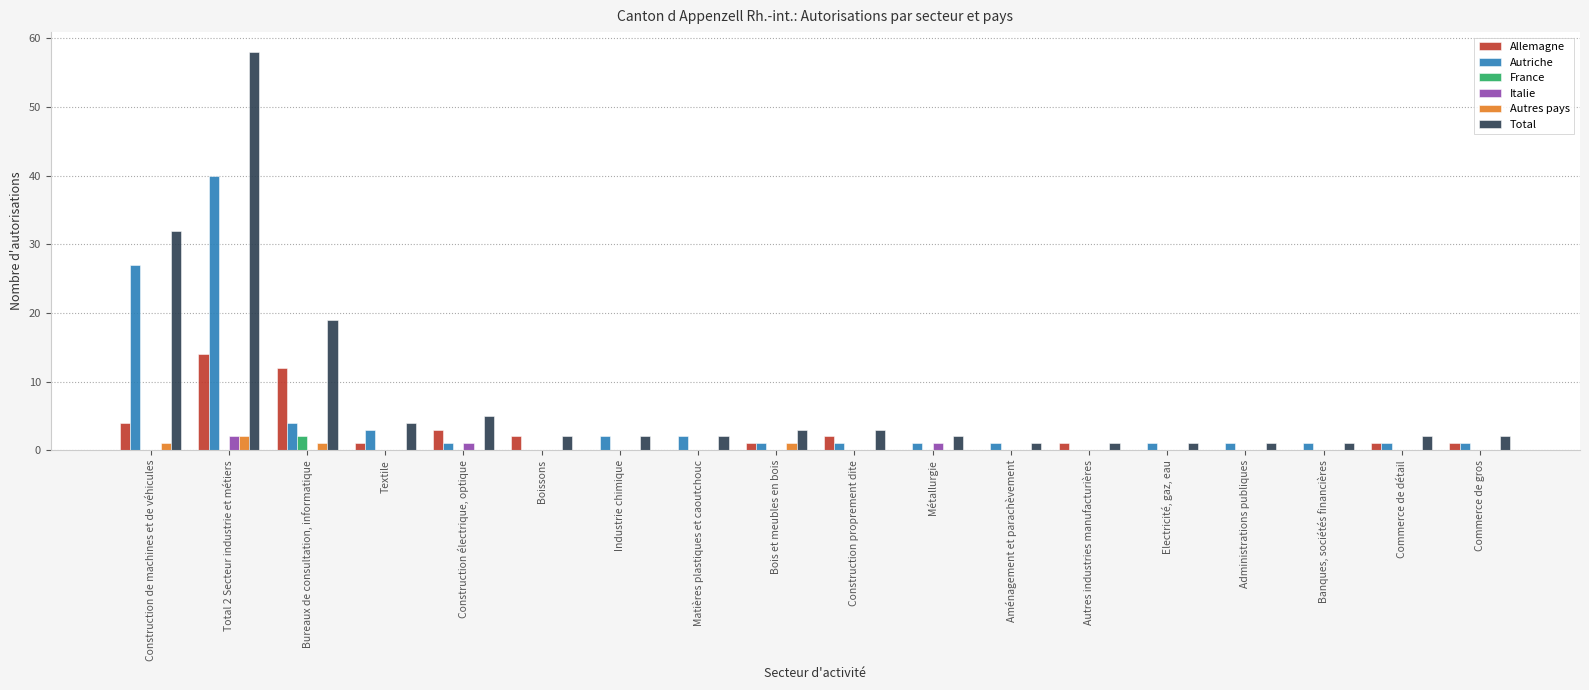

Reading right to left, what are all the values shown in this chart?

Allemagne: Commerce de gros=1	Commerce de détail=1	Banques, sociétés financières=0	Administrations publiques=0	Electricité, gaz, eau=0	Autres industries manufacturières=1	Aménagement et parachèvement=0	Métallurgie=0	Construction proprement dite=2	Bois et meubles en bois=1	Matières plastiques et caoutchouc=0	Industrie chimique=0	Boissons=2	Construction électrique, optique=3	Textile=1	Bureaux de consultation, informatique=12	Total 2 Secteur industrie et métiers=14	Construction de machines et de véhicules=4
Autriche: Commerce de gros=1	Commerce de détail=1	Banques, sociétés financières=1	Administrations publiques=1	Electricité, gaz, eau=1	Autres industries manufacturières=0	Aménagement et parachèvement=1	Métallurgie=1	Construction proprement dite=1	Bois et meubles en bois=1	Matières plastiques et caoutchouc=2	Industrie chimique=2	Boissons=0	Construction électrique, optique=1	Textile=3	Bureaux de consultation, informatique=4	Total 2 Secteur industrie et métiers=40	Construction de machines et de véhicules=27
France: Commerce de gros=0	Commerce de détail=0	Banques, sociétés financières=0	Administrations publiques=0	Electricité, gaz, eau=0	Autres industries manufacturières=0	Aménagement et parachèvement=0	Métallurgie=0	Construction proprement dite=0	Bois et meubles en bois=0	Matières plastiques et caoutchouc=0	Industrie chimique=0	Boissons=0	Construction électrique, optique=0	Textile=0	Bureaux de consultation, informatique=2	Total 2 Secteur industrie et métiers=0	Construction de machines et de véhicules=0
Italie: Commerce de gros=0	Commerce de détail=0	Banques, sociétés financières=0	Administrations publiques=0	Electricité, gaz, eau=0	Autres industries manufacturières=0	Aménagement et parachèvement=0	Métallurgie=1	Construction proprement dite=0	Bois et meubles en bois=0	Matières plastiques et caoutchouc=0	Industrie chimique=0	Boissons=0	Construction électrique, optique=1	Textile=0	Bureaux de consultation, informatique=0	Total 2 Secteur industrie et métiers=2	Construction de machines et de véhicules=0
Autres pays: Commerce de gros=0	Commerce de détail=0	Banques, sociétés financières=0	Administrations publiques=0	Electricité, gaz, eau=0	Autres industries manufacturières=0	Aménagement et parachèvement=0	Métallurgie=0	Construction proprement dite=0	Bois et meubles en bois=1	Matières plastiques et caoutchouc=0	Industrie chimique=0	Boissons=0	Construction électrique, optique=0	Textile=0	Bureaux de consultation, informatique=1	Total 2 Secteur industrie et métiers=2	Construction de machines et de véhicules=1
Total: Commerce de gros=2	Commerce de détail=2	Banques, sociétés financières=1	Administrations publiques=1	Electricité, gaz, eau=1	Autres industries manufacturières=1	Aménagement et parachèvement=1	Métallurgie=2	Construction proprement dite=3	Bois et meubles en bois=3	Matières plastiques et caoutchouc=2	Industrie chimique=2	Boissons=2	Construction électrique, optique=5	Textile=4	Bureaux de consultation, informatique=19	Total 2 Secteur industrie et métiers=58	Construction de machines et de véhicules=32